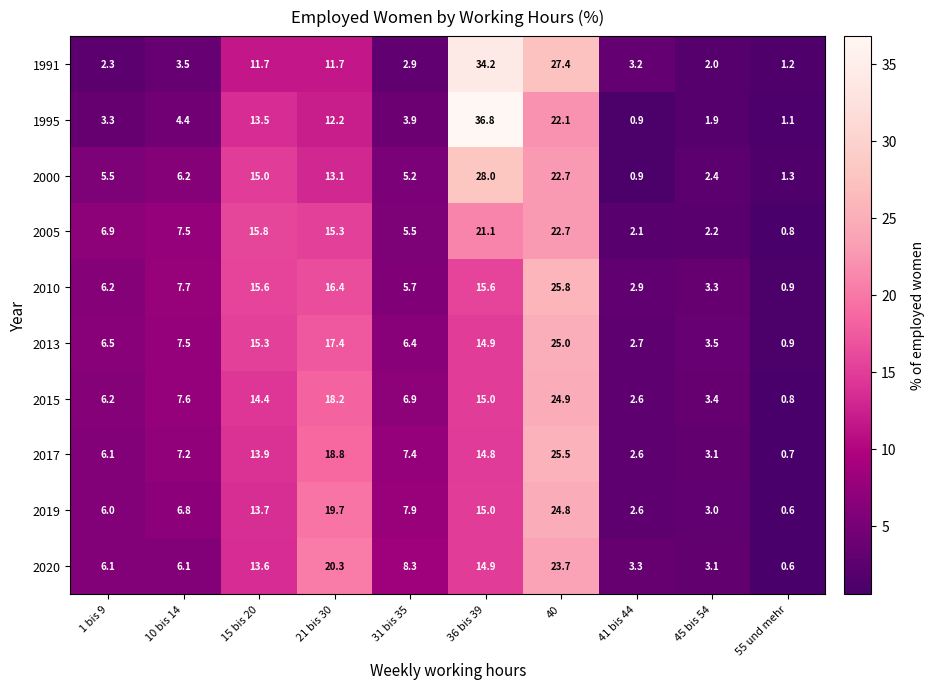

The value of 1991 at 10 bis 14 is 5.2. True or false?

False